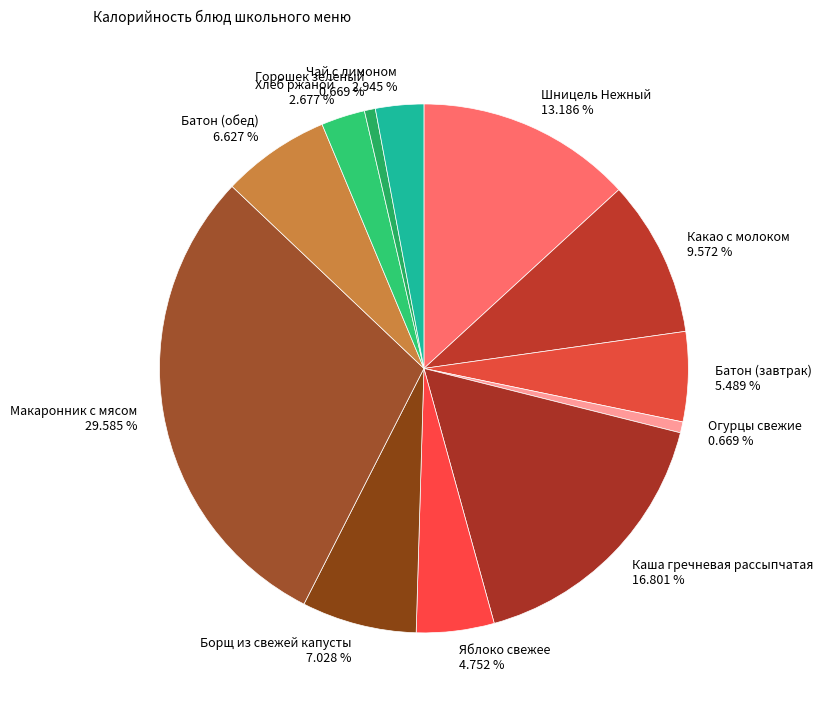

To the nearest percent, what is the average slice percentage?

8%